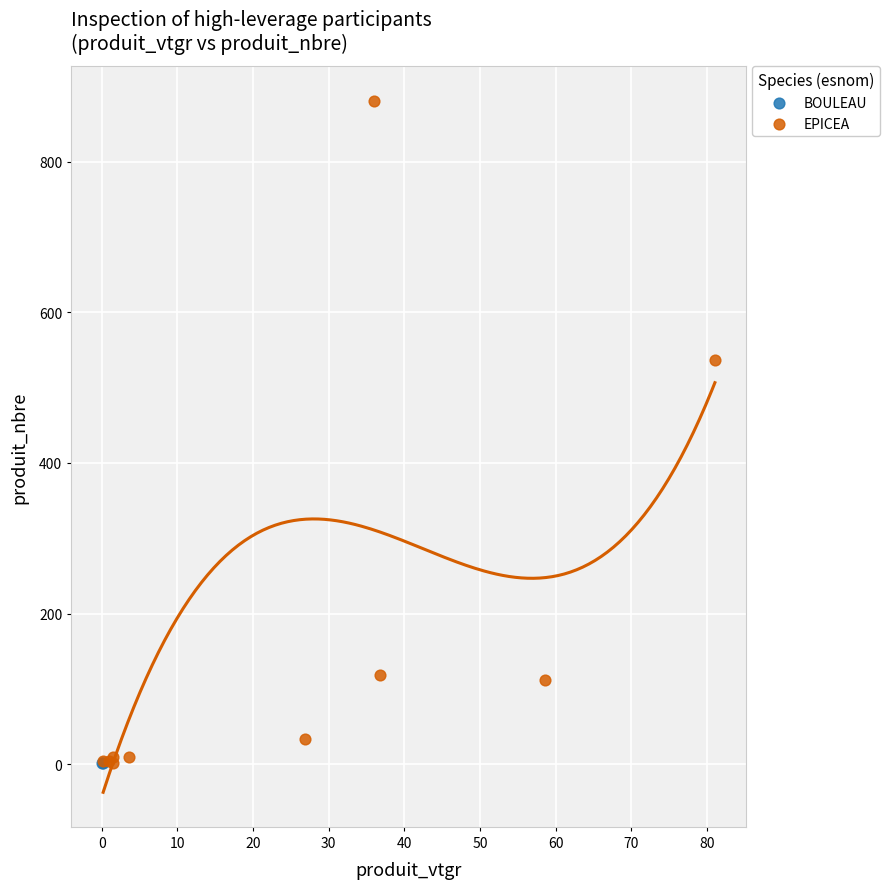

What are all the series names shown in the legend?

BOULEAU, EPICEA